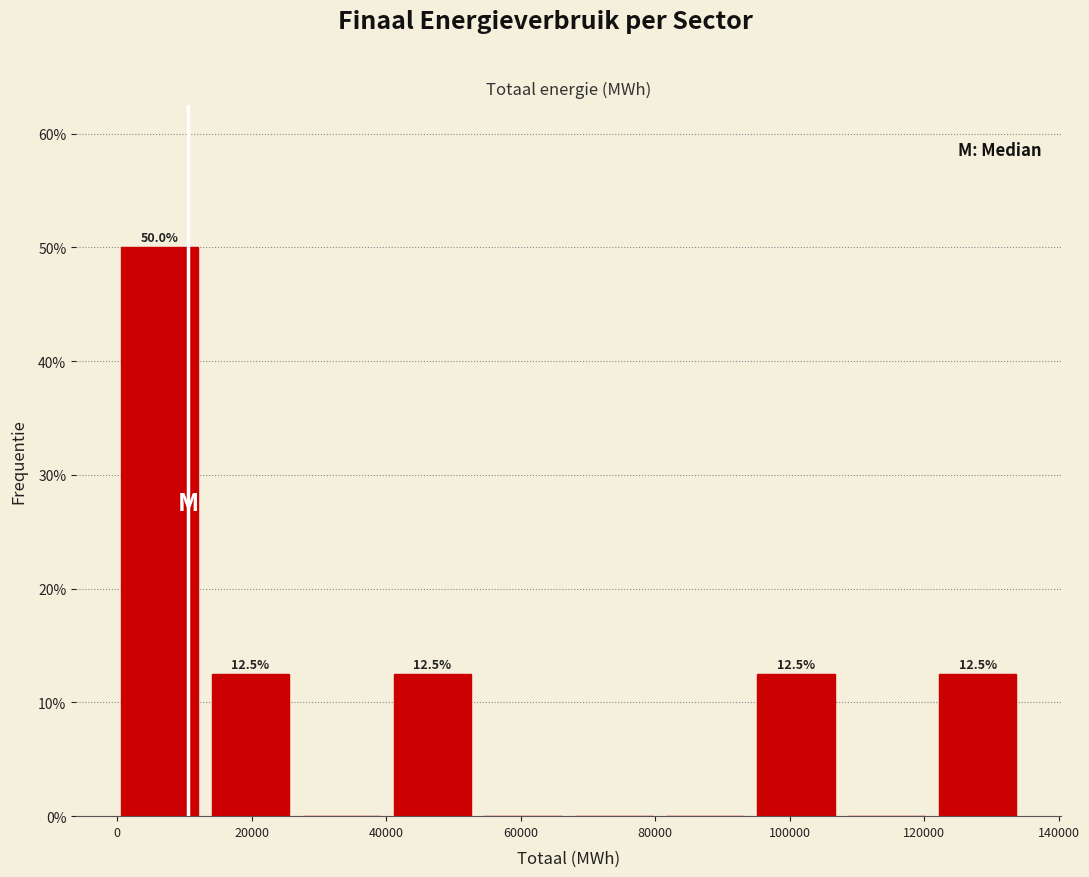

Over which range of the x-axis is the bar tallest?

0 to 14000